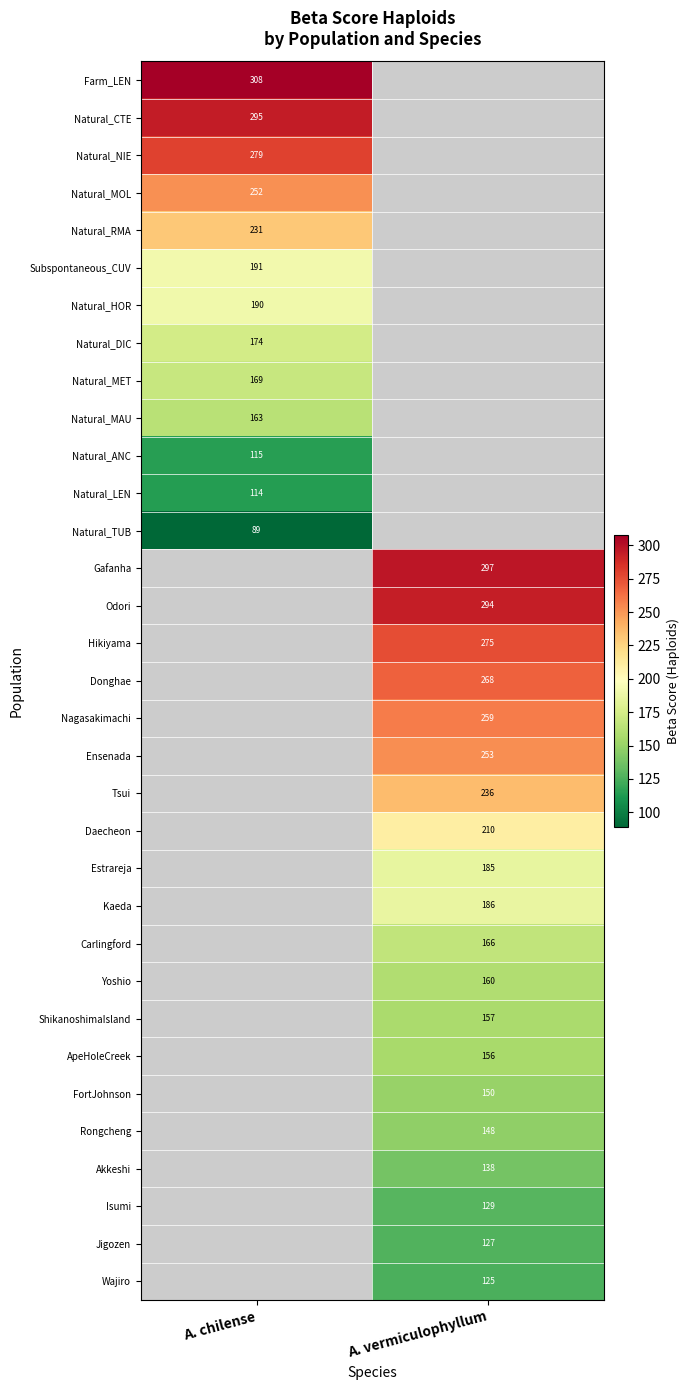

The Hikiyama series shows 422 at A. vermiculophyllum. True or false?

False